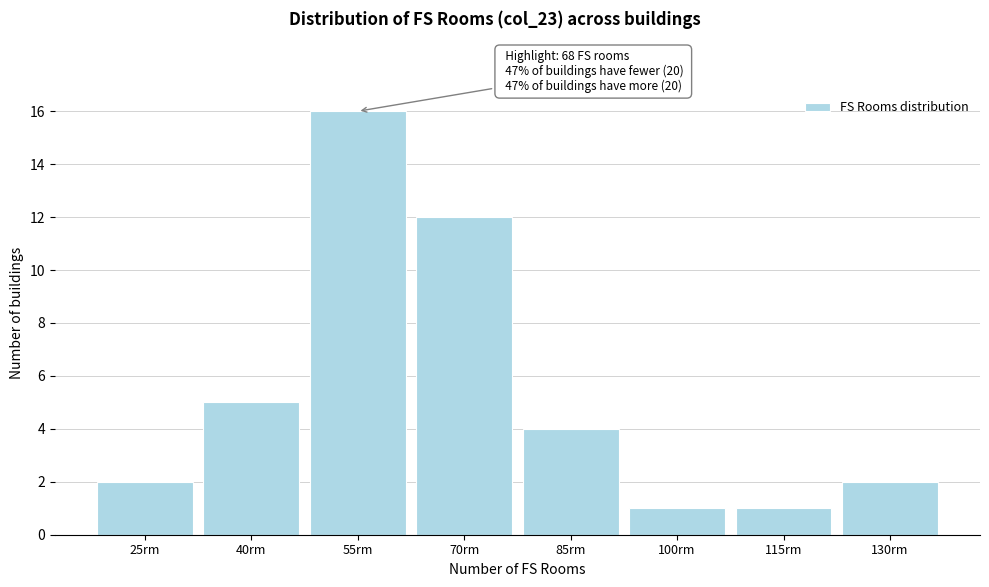

Reading left to right, extract all data points from this chart.

25rm=2	40rm=5	55rm=16	70rm=12	85rm=4	100rm=1	115rm=1	130rm=2